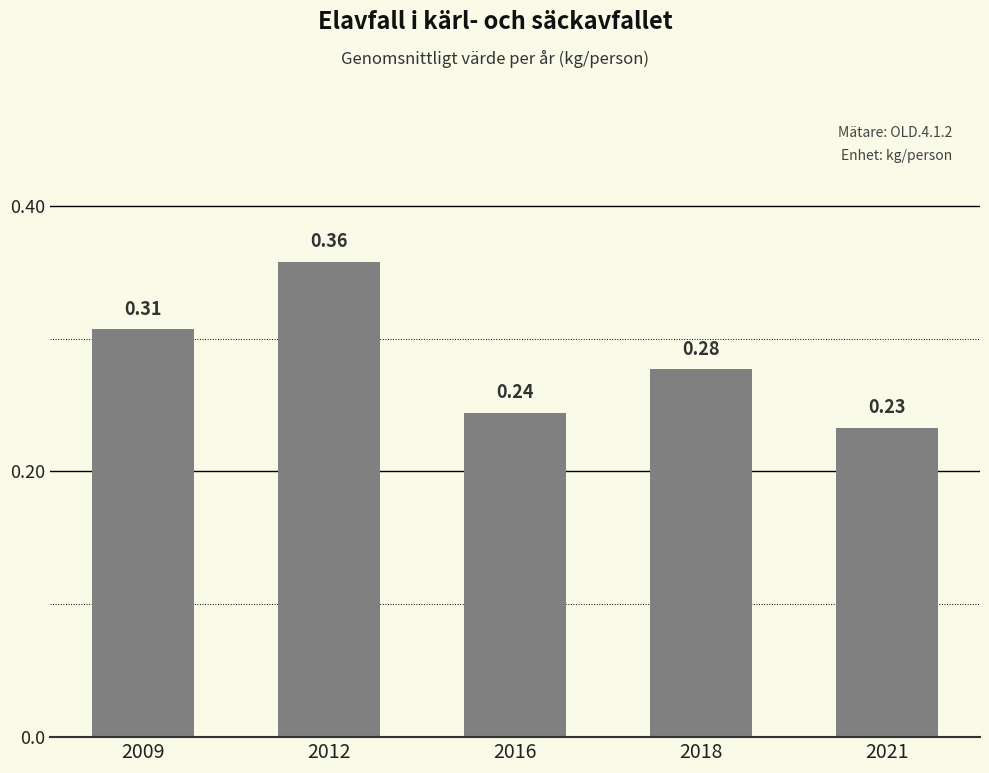

Between 2018 and 2016, which is larger?

2018